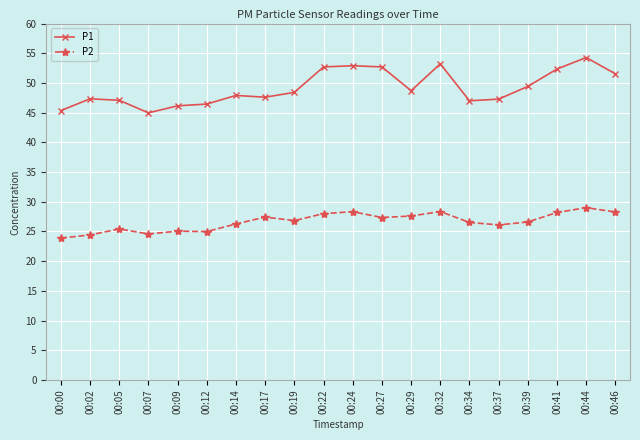

List the series in order of their overall mean, highest first.

P1, P2